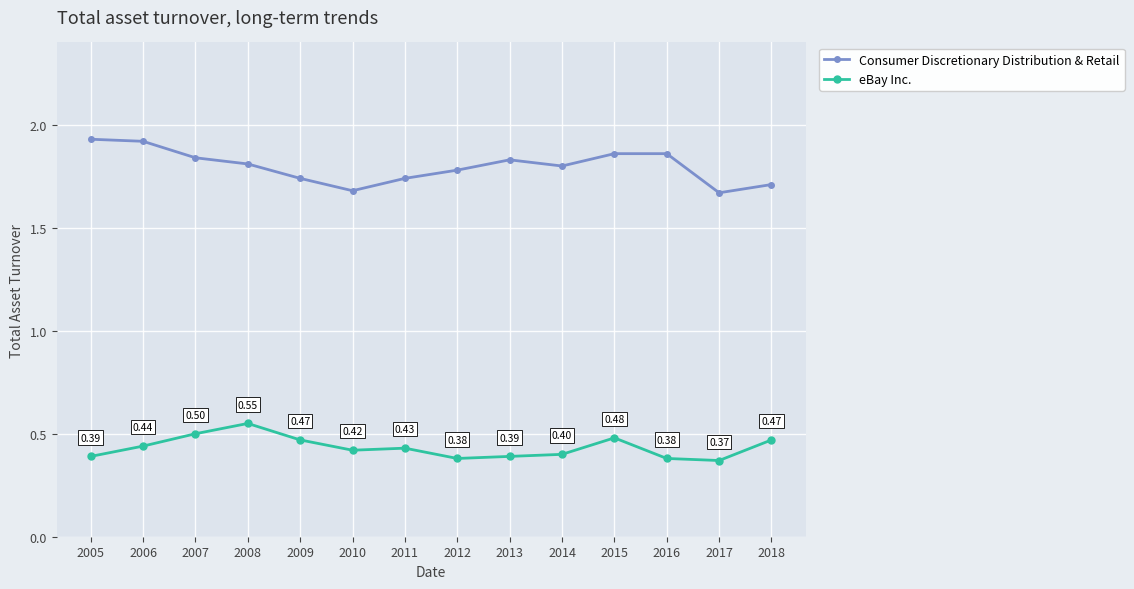

Is it true that eBay Inc. equals 0.5 at 2007?

True